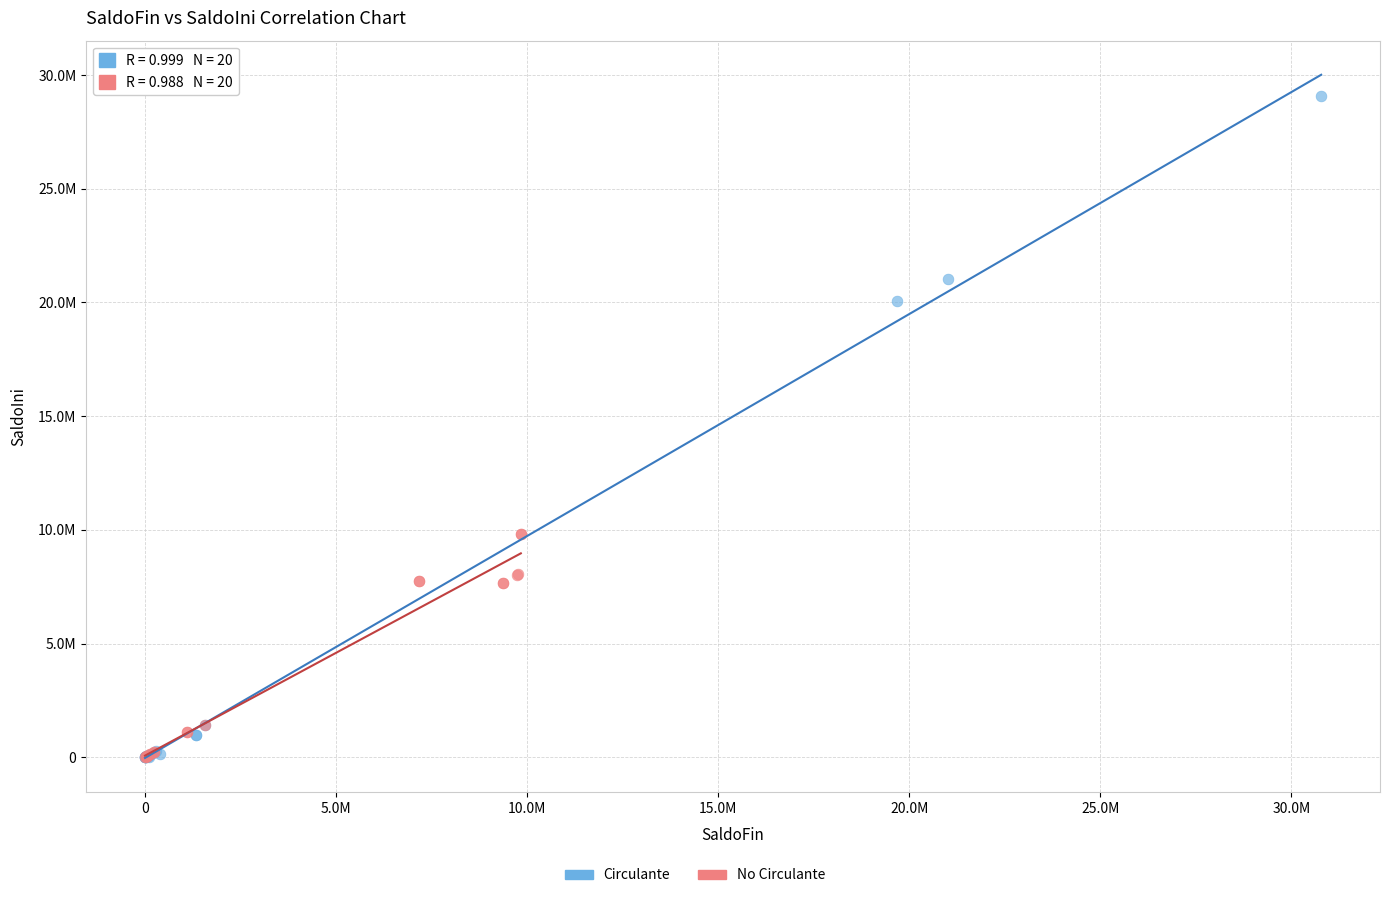

Which series has the widest spread of Y values?

Circulante